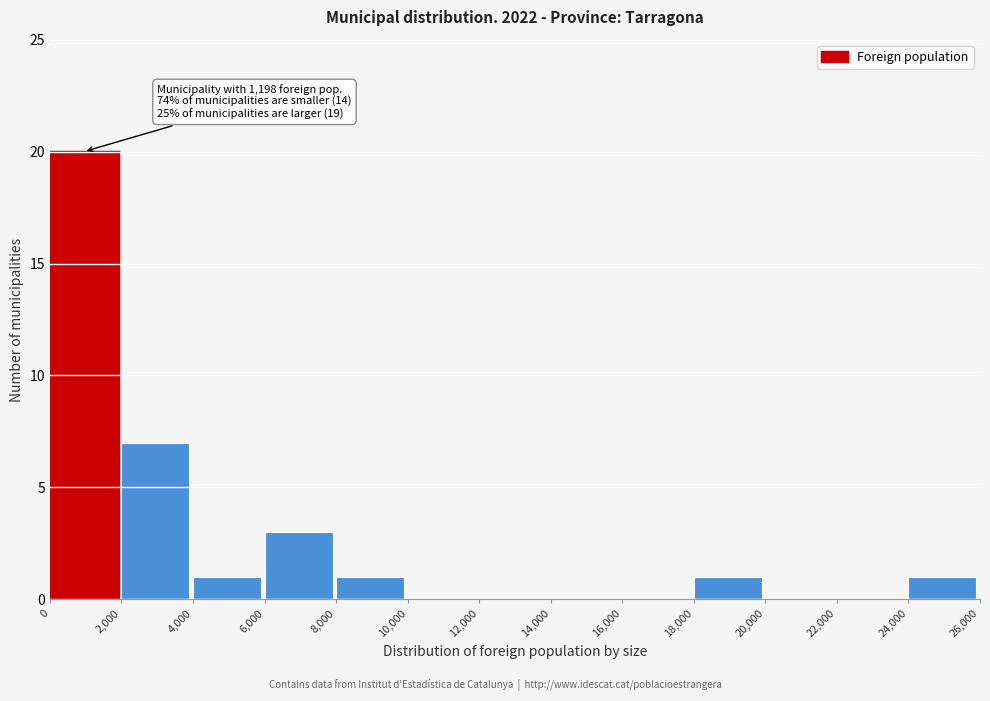

Which range on the x-axis has the tallest bar?

0 to 2,000